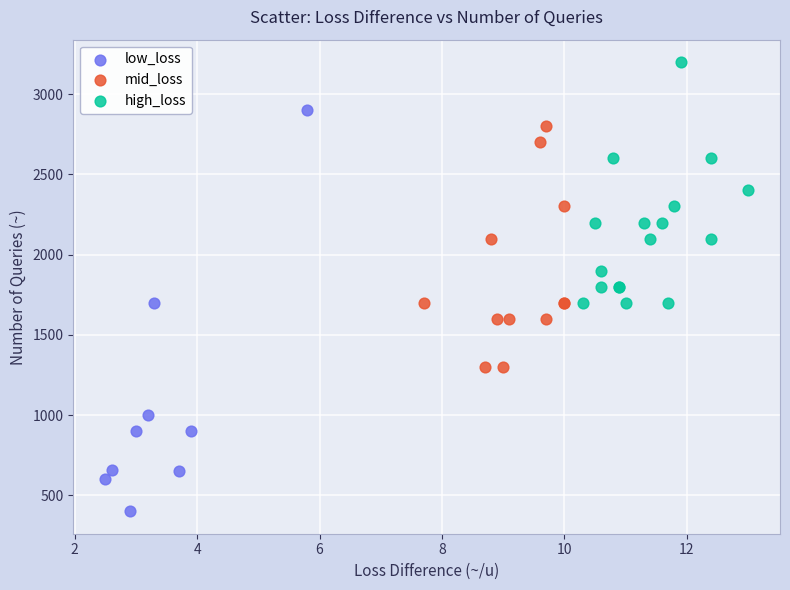

Which series contains the highest Y value?

high_loss